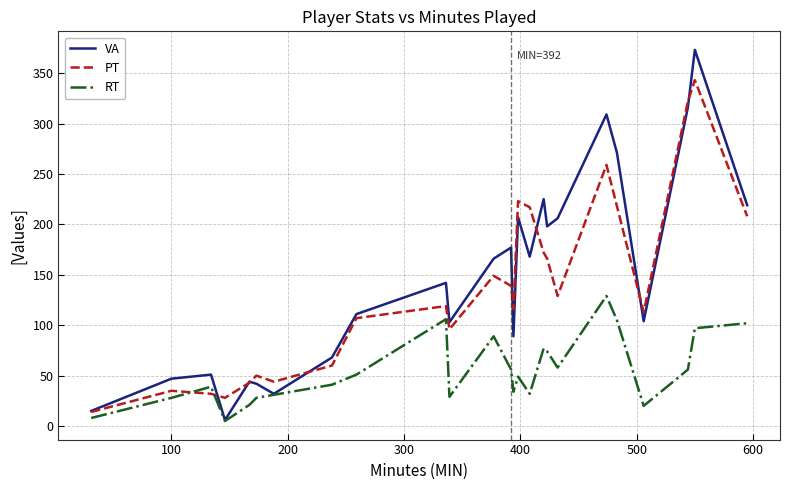

Which series ends up on top after the final intersection of RT and PT?

PT